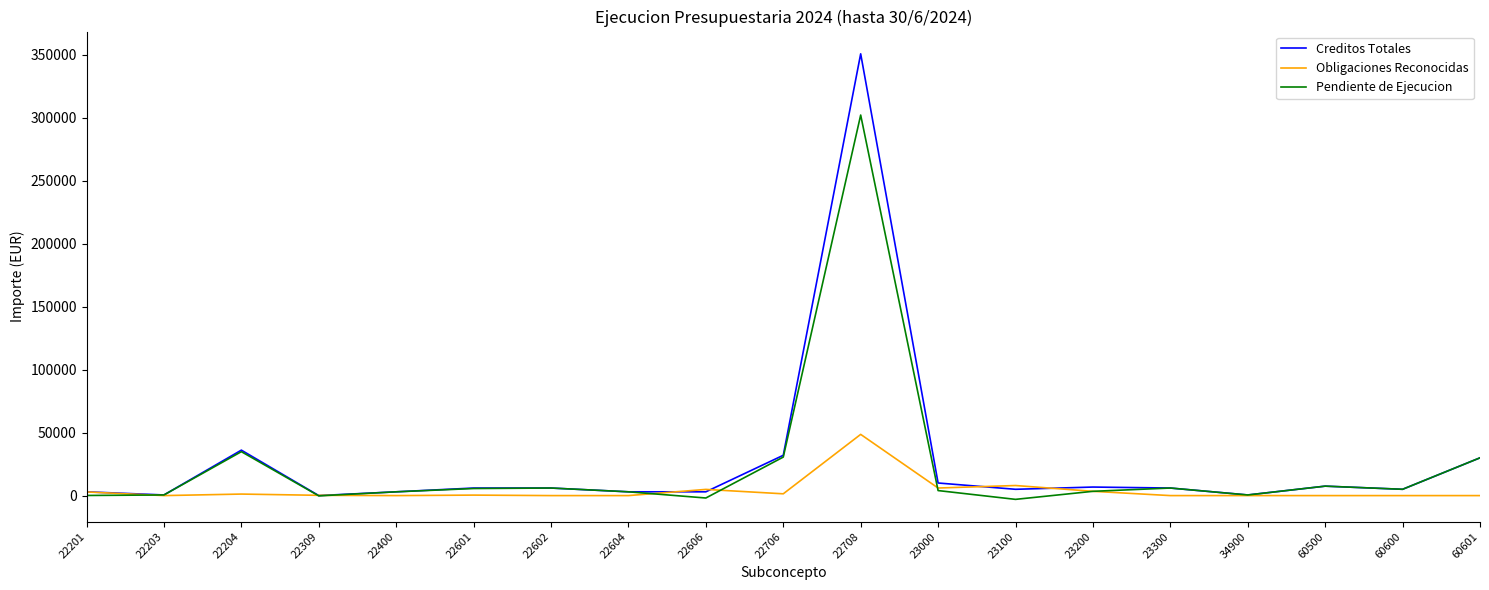

What is the smallest value displayed?

-2997.9